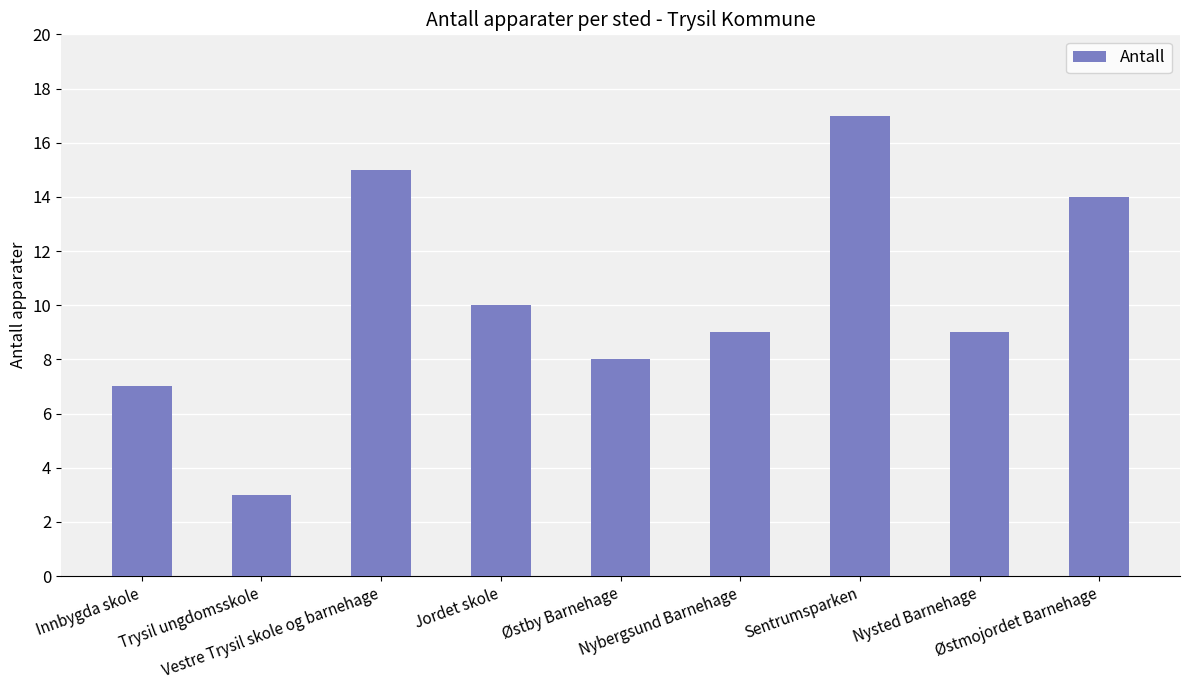

What is the average value?

10